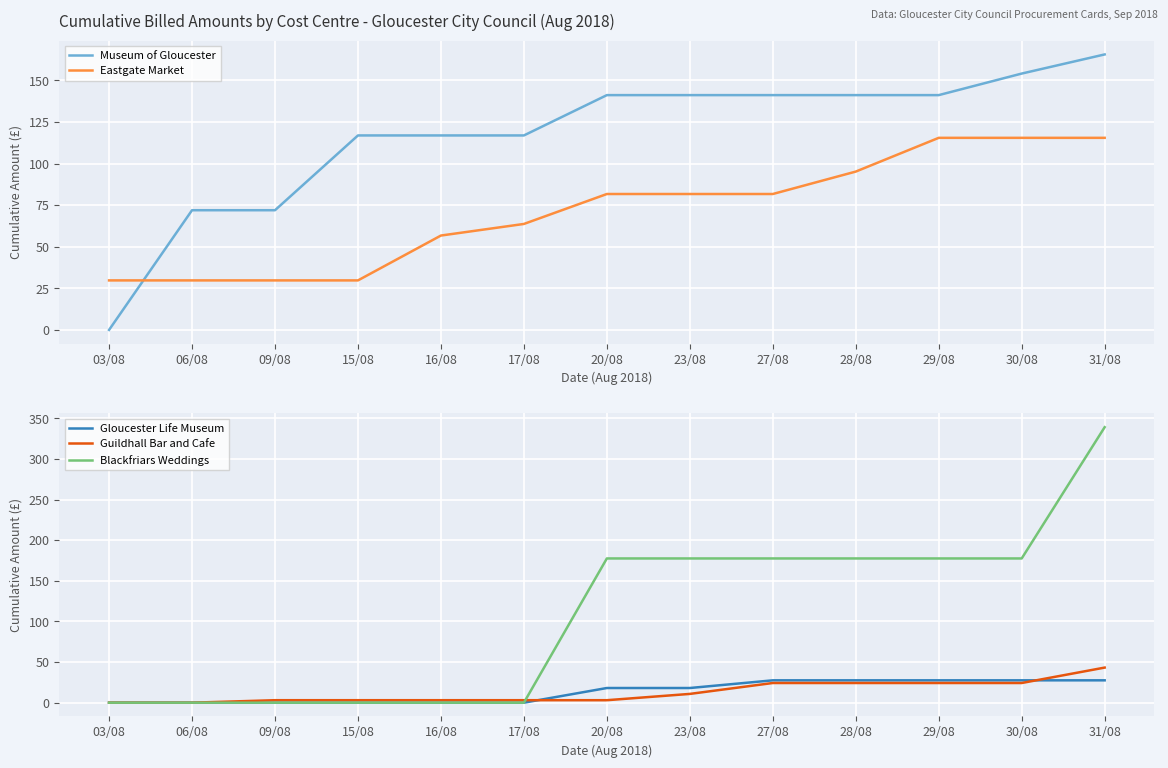

Rank the series at 30/08 from lowest to highest value.

Guildhall Bar and Cafe, Gloucester Life Museum, Eastgate Market, Museum of Gloucester, Blackfriars Weddings